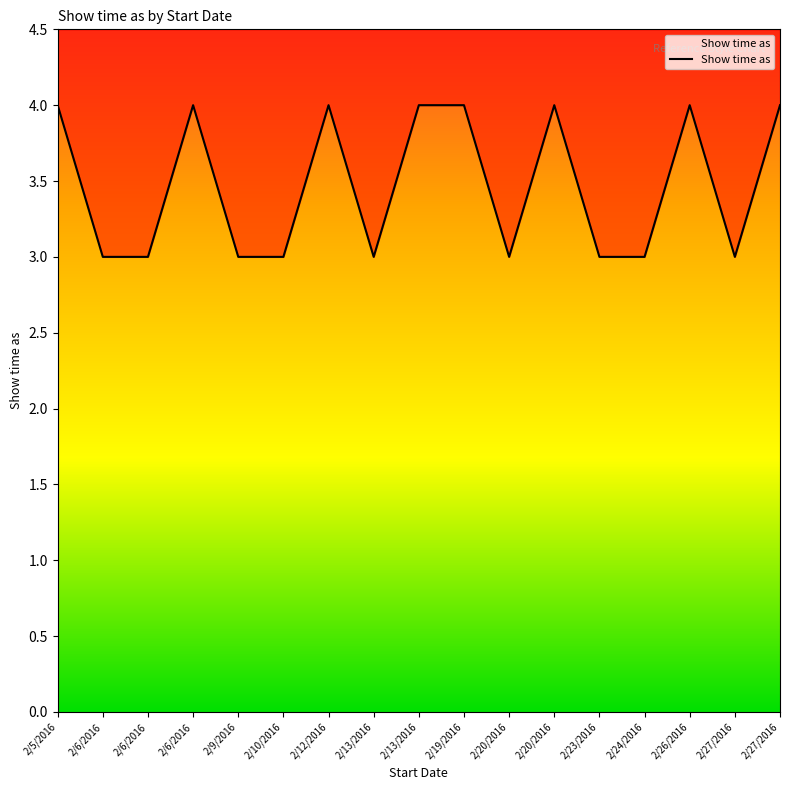

How many data points are above 3?

8